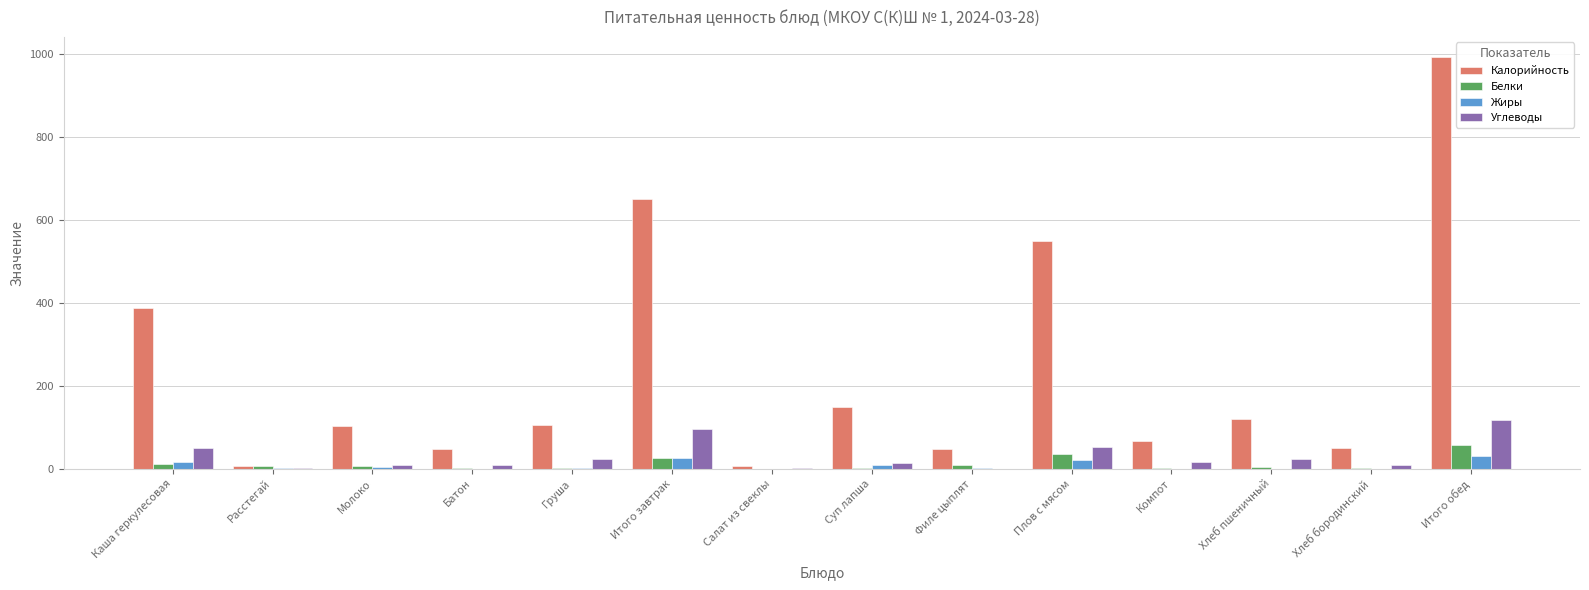

Is it true that Углеводы equals 24 at Хлеб пшеничный?

True